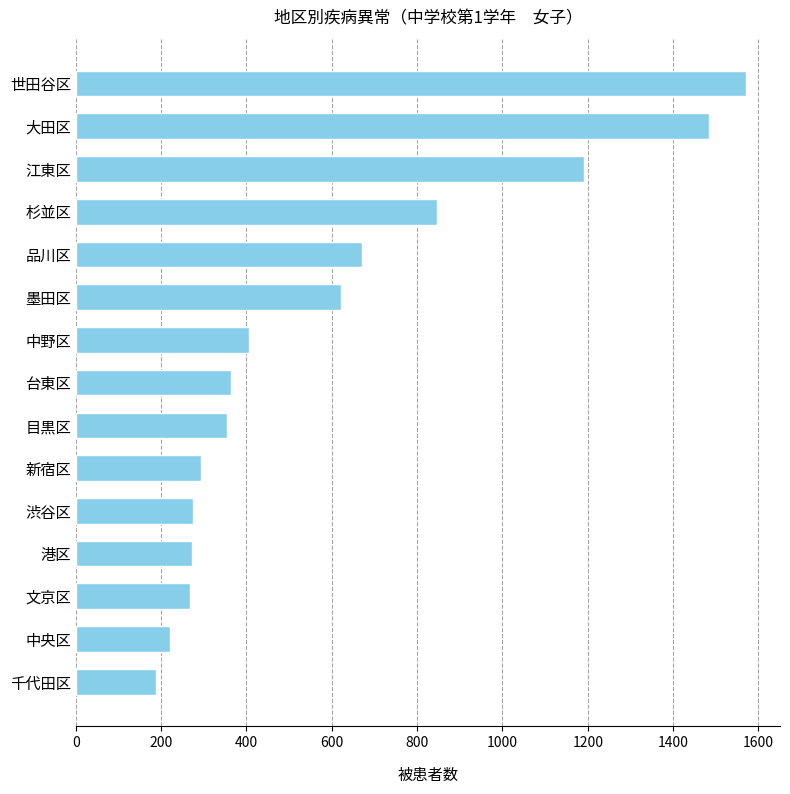

The value at 文京区 is 435. True or false?

False